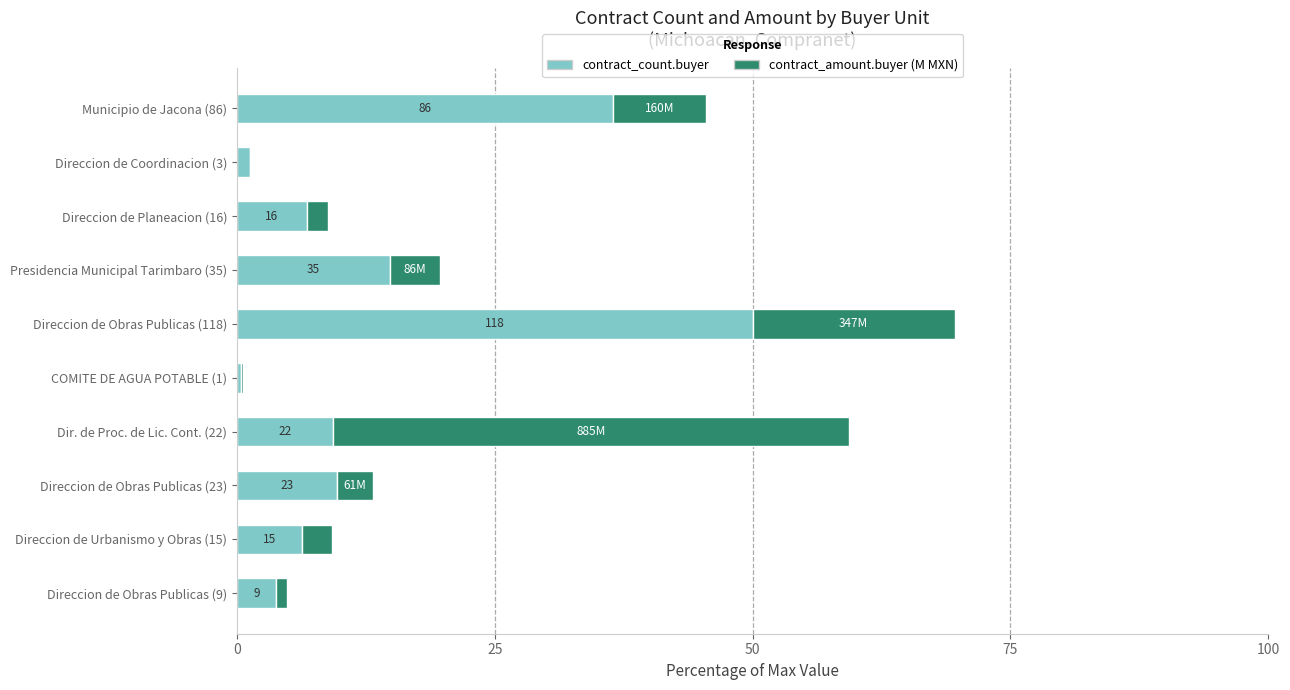

At which category is the sum across all series the highest?

Direccion de Obras Publicas (118)